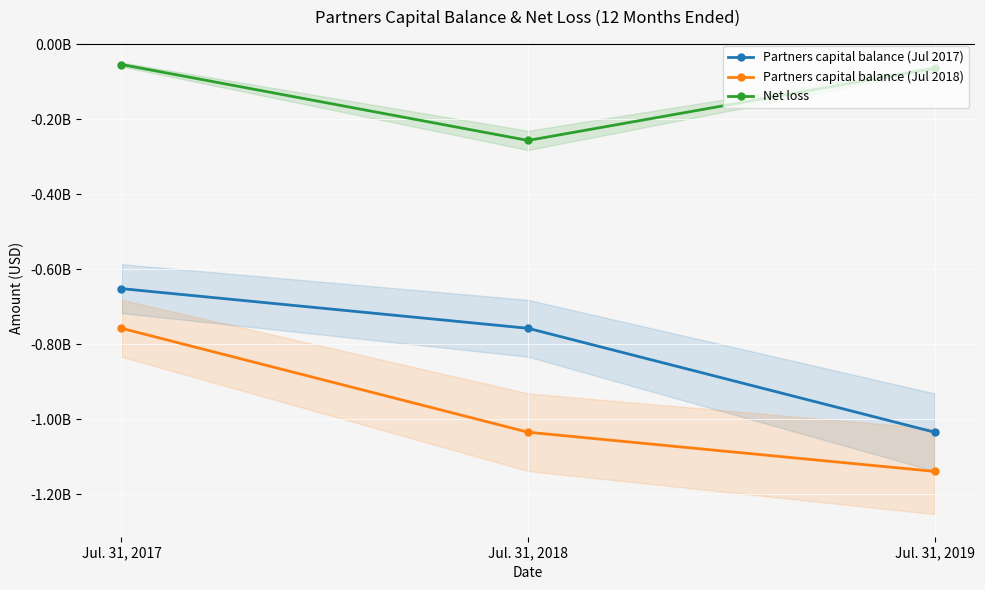

What is the value of the Partners capital balance (Jul 2017) point at the 1st from the left?

-651780000